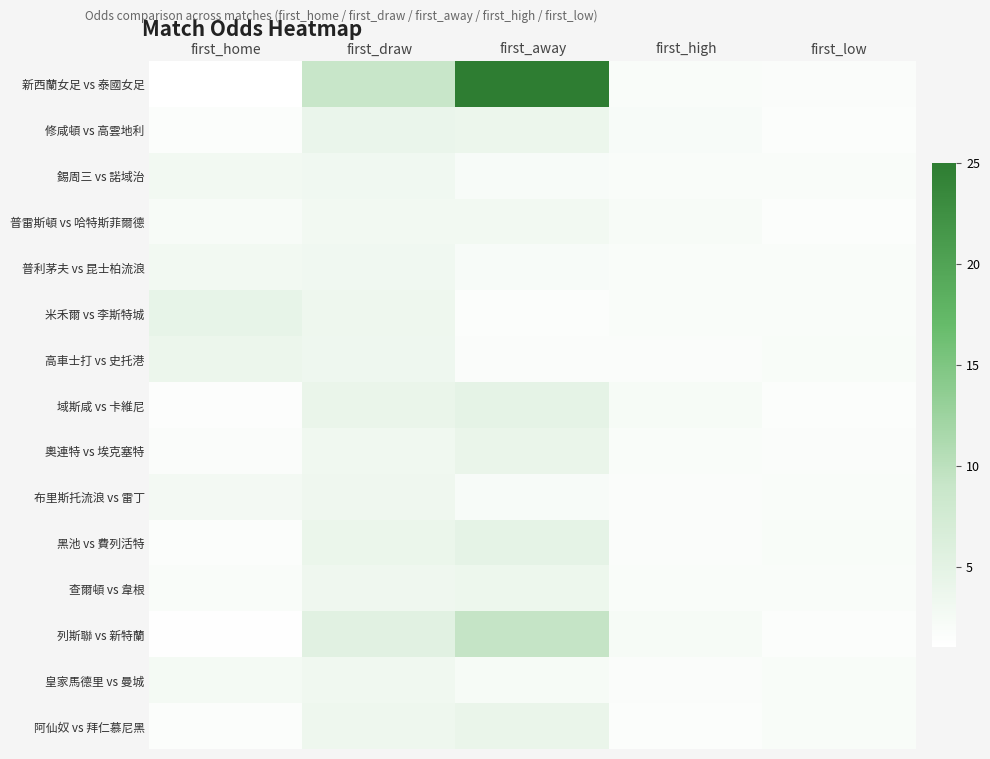

What is the difference between the highest and lowest values at first_home?

3.5